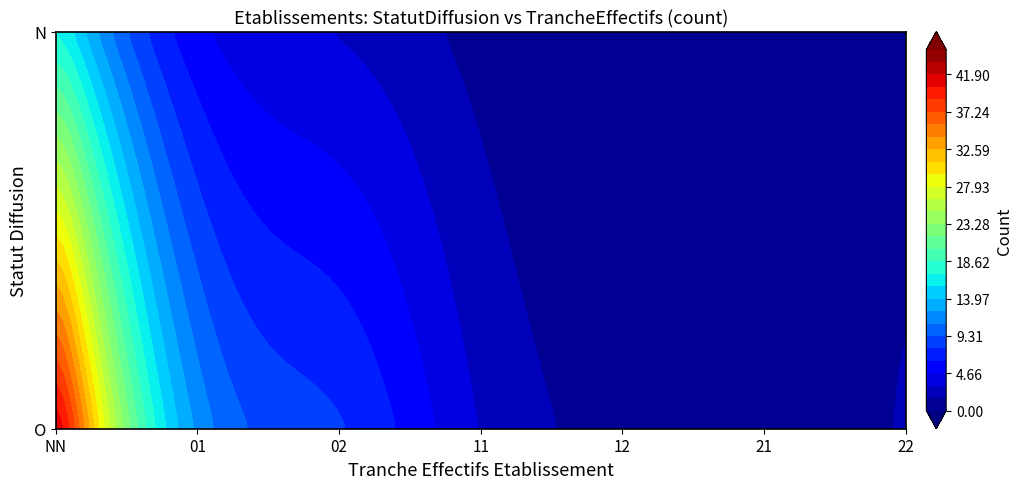

Is the value of O_11 at 0 greater than the value of O_NN at 4?

Yes